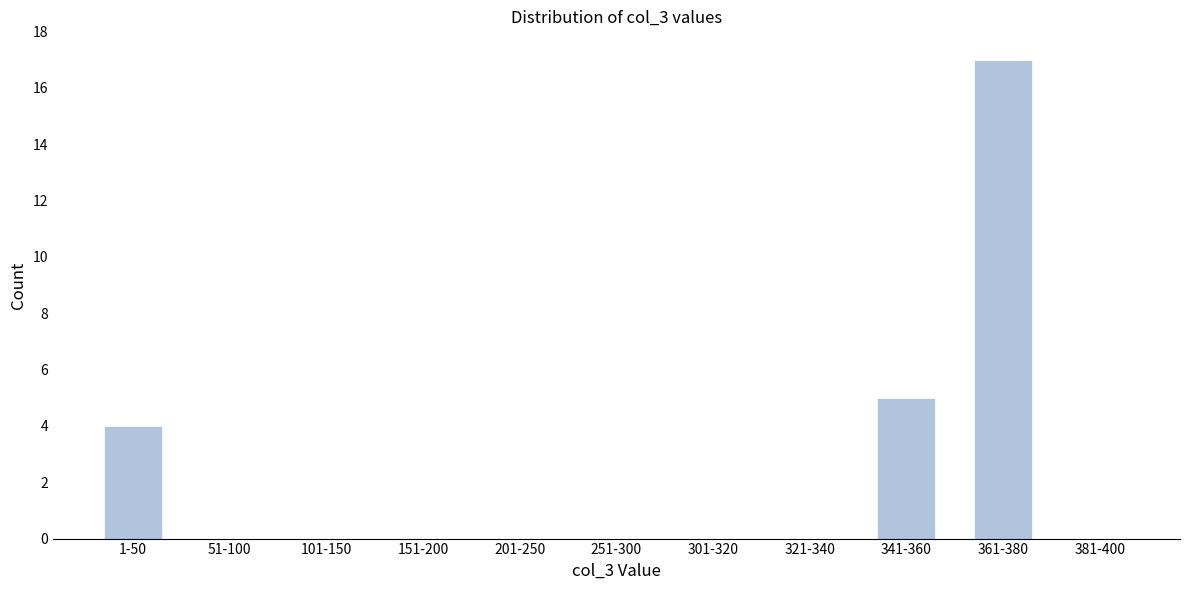

Reading left to right, what are all the values shown in this chart?

1-50=4	51-100=0	101-150=0	151-200=0	201-250=0	251-300=0	301-320=0	321-340=0	341-360=5	361-380=17	381-400=0